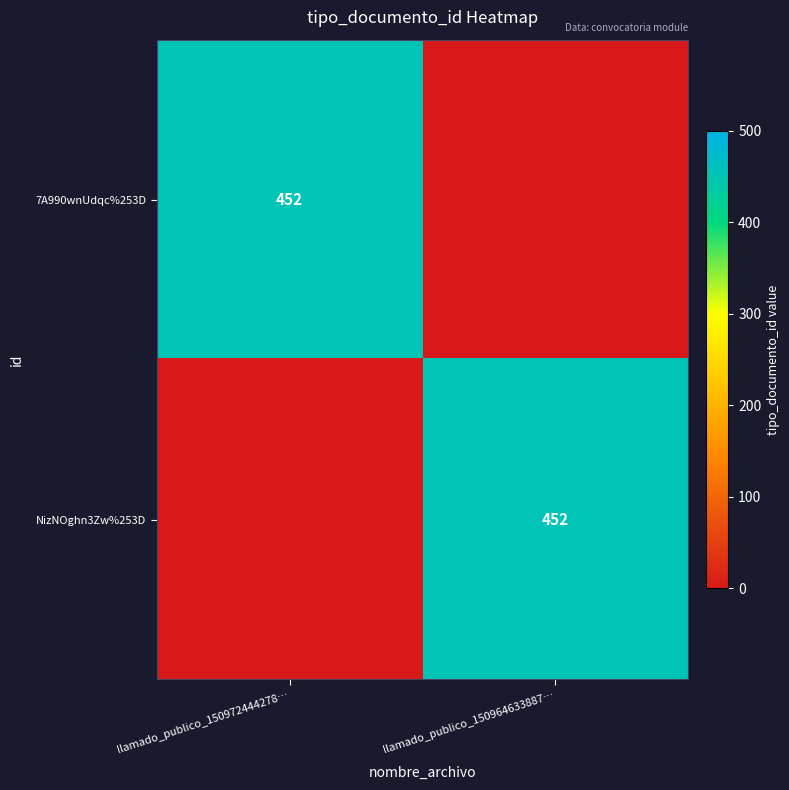

The value of 7A990wnUdqc%253D at llamado_publico_150972444278… is 132. True or false?

False